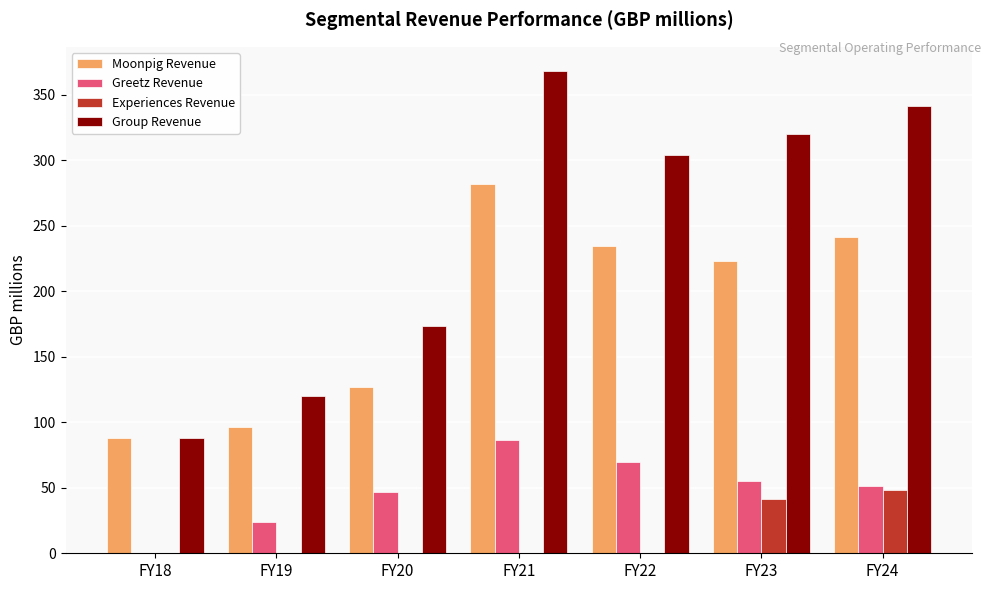

What are all the series names shown in the legend?

Moonpig Revenue, Greetz Revenue, Experiences Revenue, Group Revenue